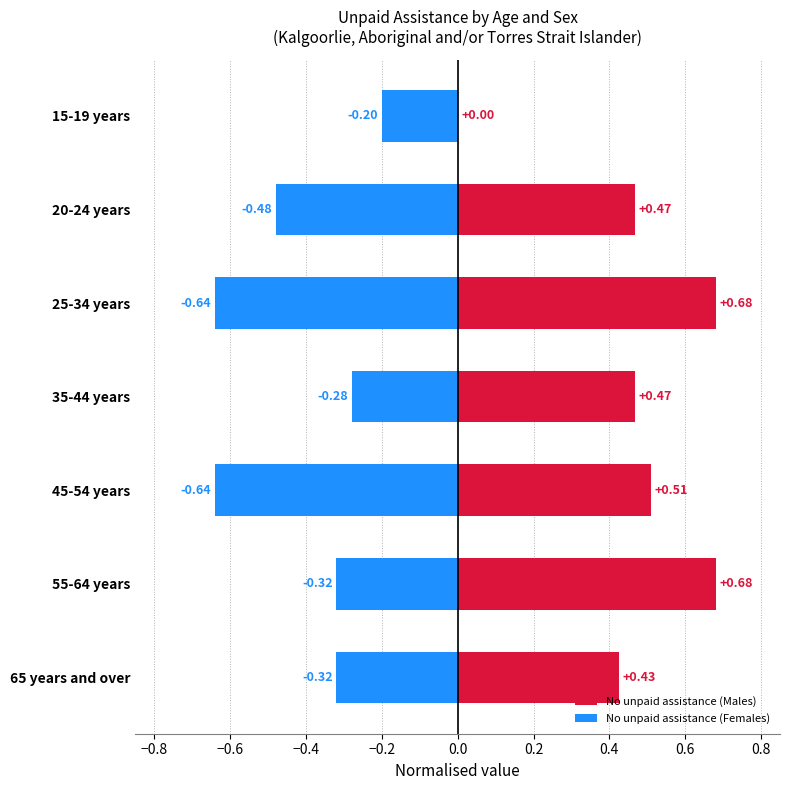

At how many categories does at least one series exceed 0?

6